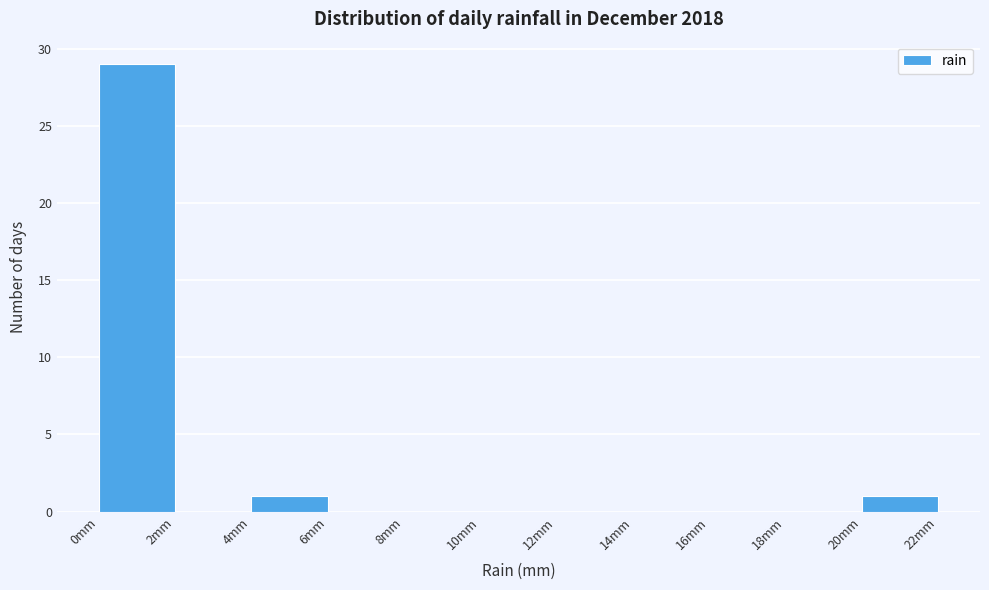

Which range on the x-axis has the tallest bar?

0 to 2